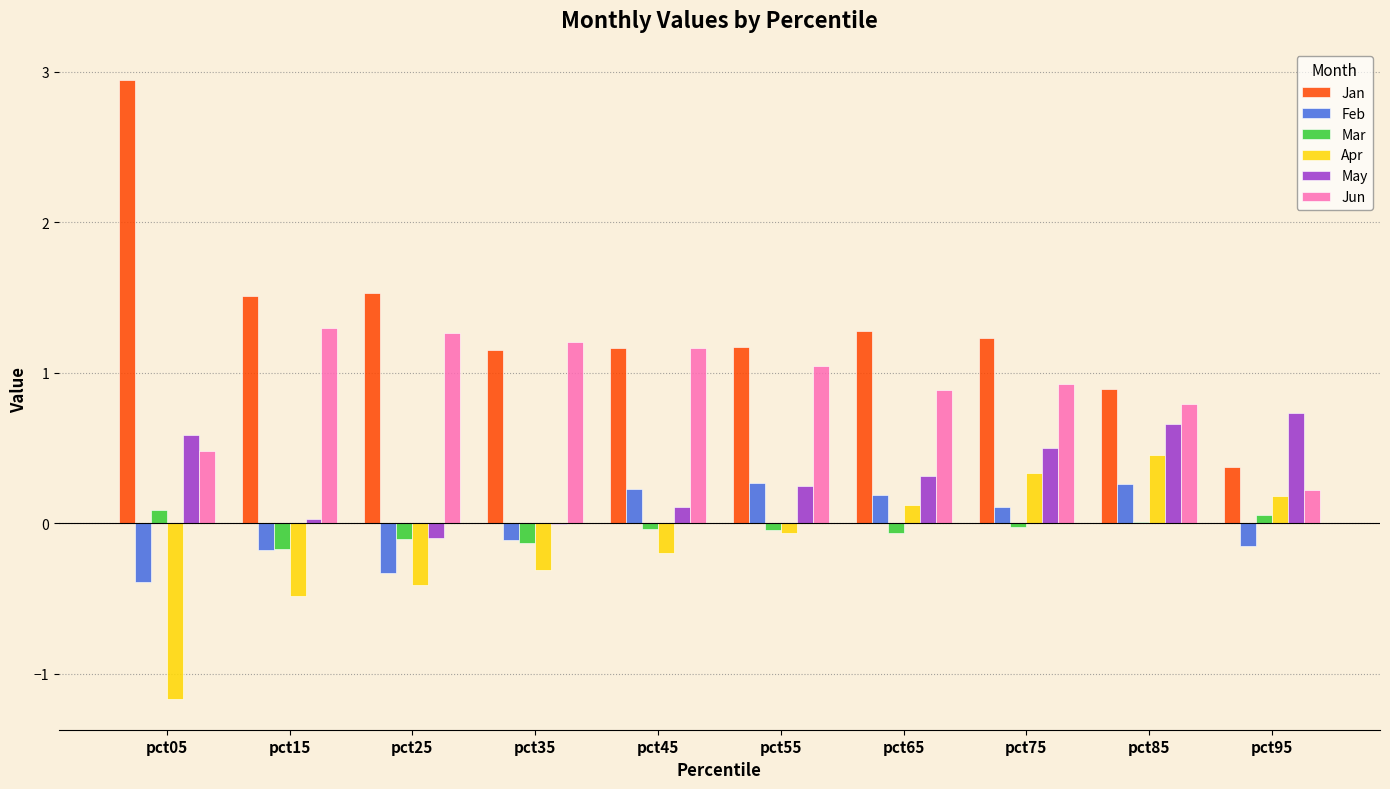

The Jan series shows 1.3 at pct65. True or false?

True